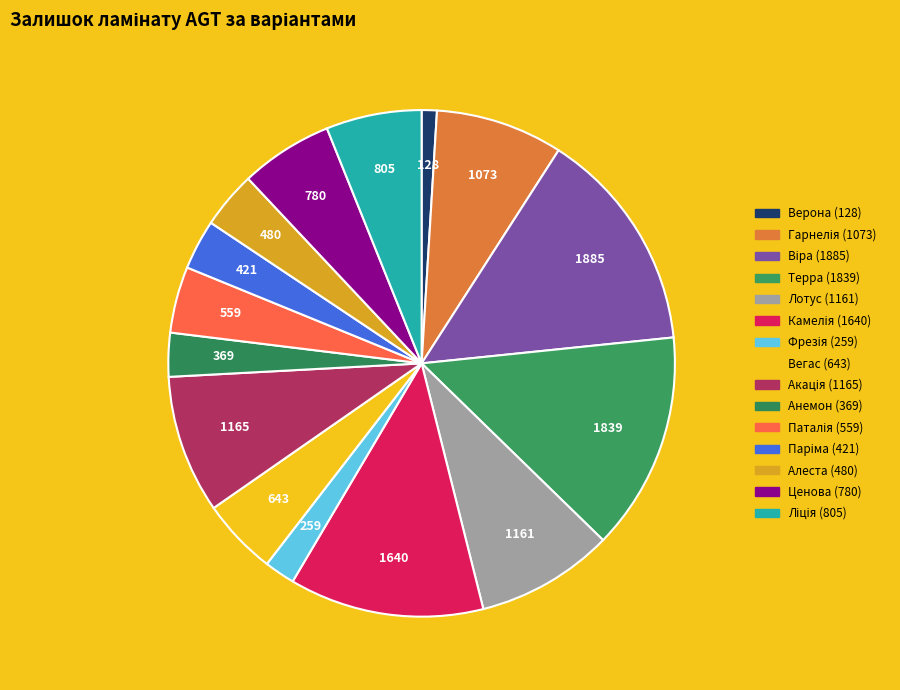

What portion of the pie excludes Терра (1839)?

86.1%